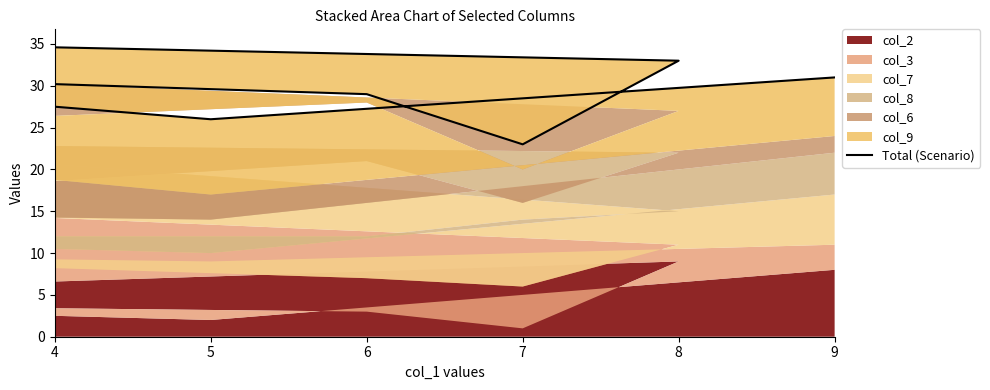

Reading left to right, list all the values displayed in this chart.

31	30	35	33	23	29	32	26	31